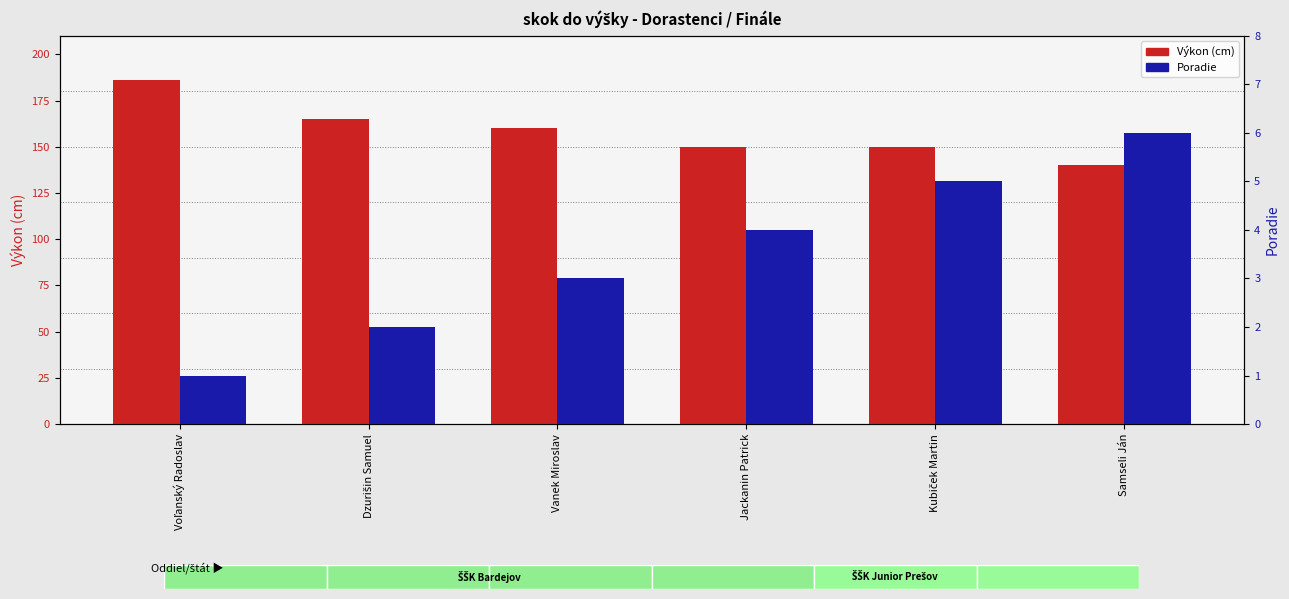

What is the label of the 6th bar from the right?

Voľanský Radoslav